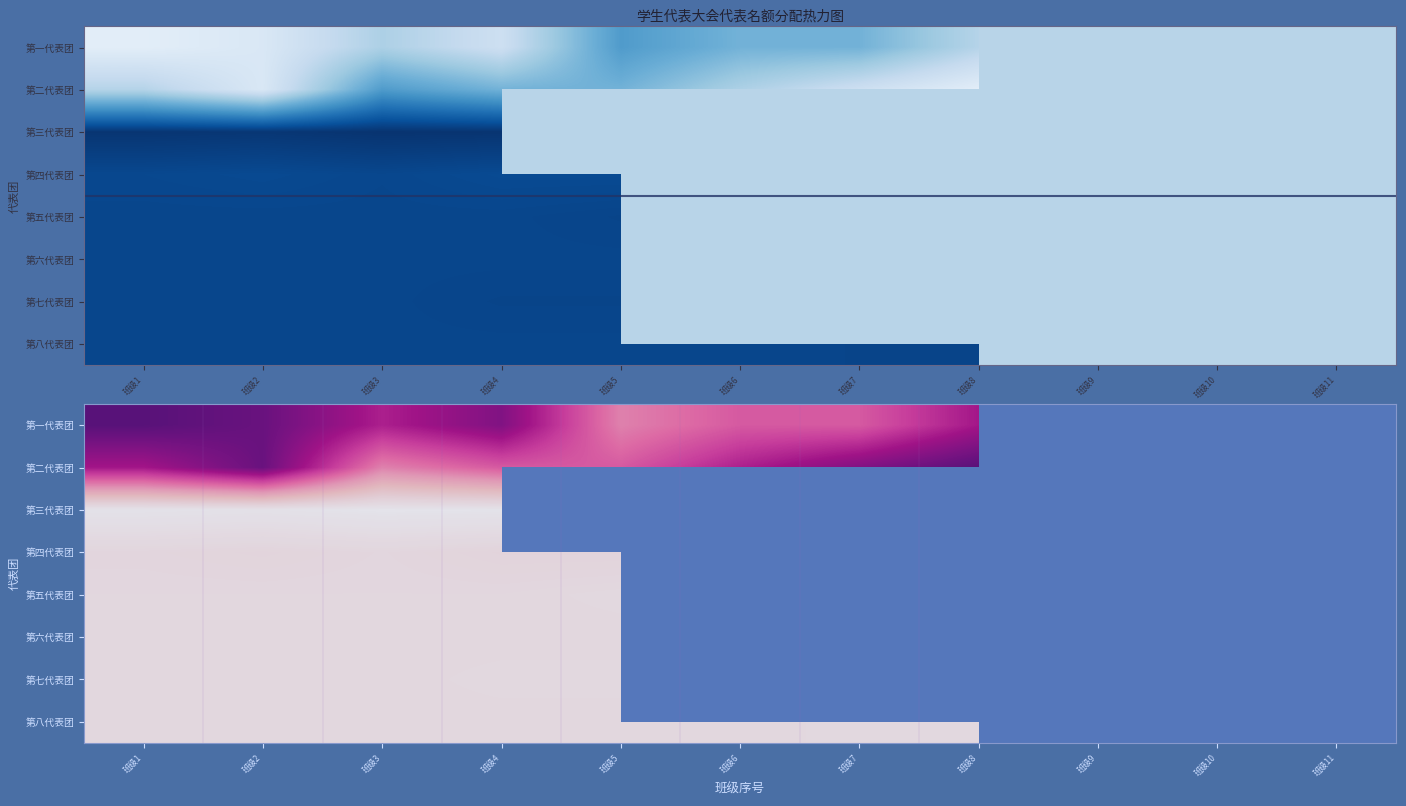

True or false: 第七代表团 has a value of 9.3 at 班级5.

False